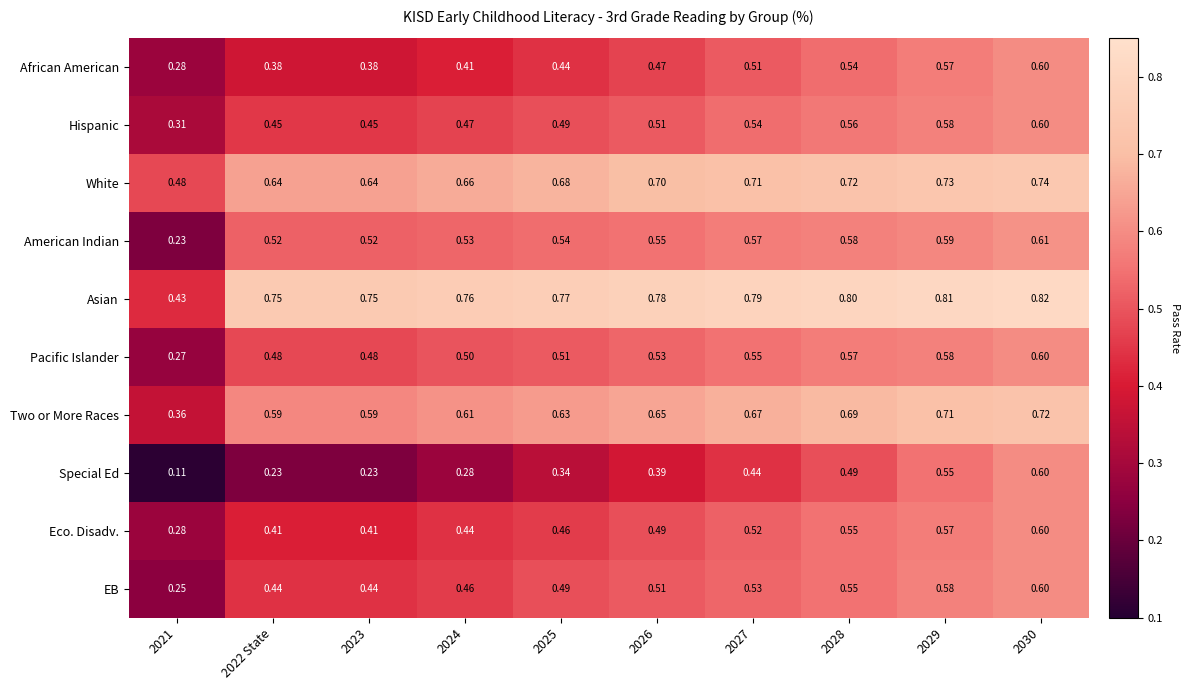

Count the number of data series in this chart.

10